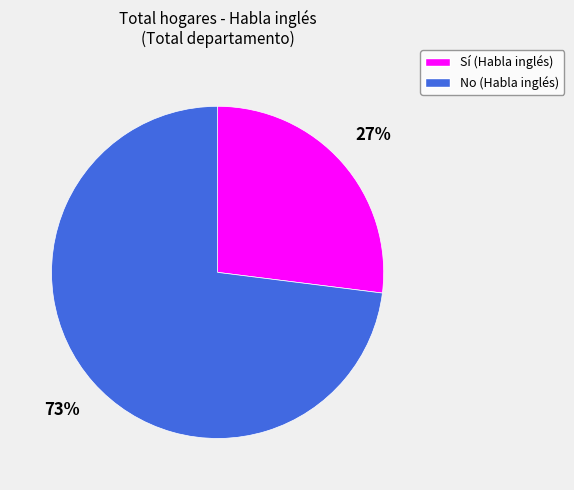

Combined, do Sí (Habla inglés) and No (Habla inglés) account for over 50%?

Yes